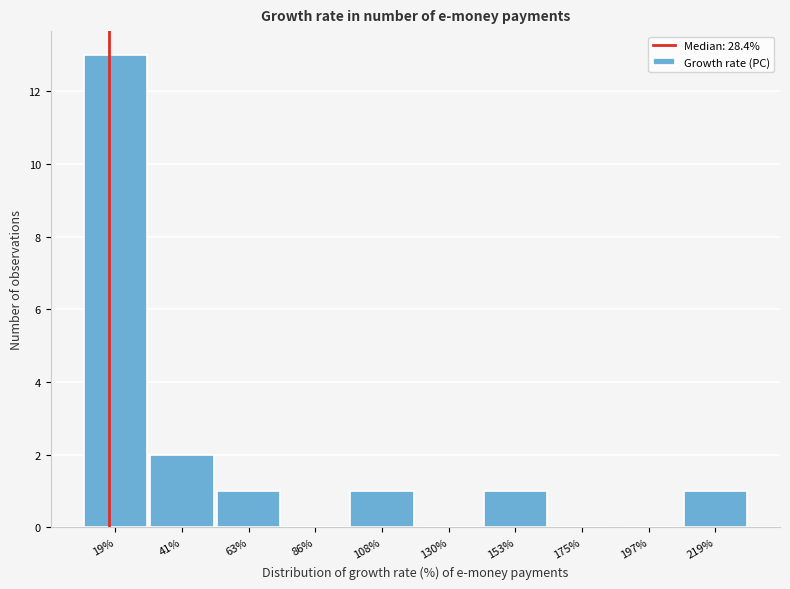

Reading left to right, list all the values displayed in this chart.

19%=13	41%=2	63%=1	86%=0	108%=1	130%=0	153%=1	175%=0	197%=0	219%=1